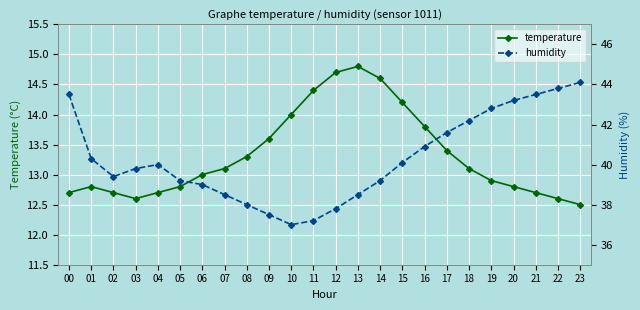

What is the sum of the humidity values at 08 and 20?

81.2